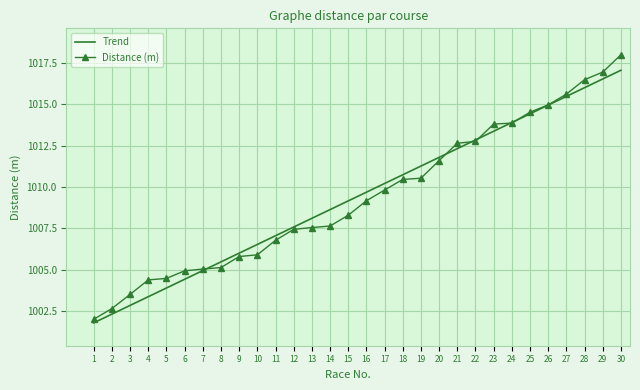

The Distance (m) series shows 243.3 at 11. True or false?

False